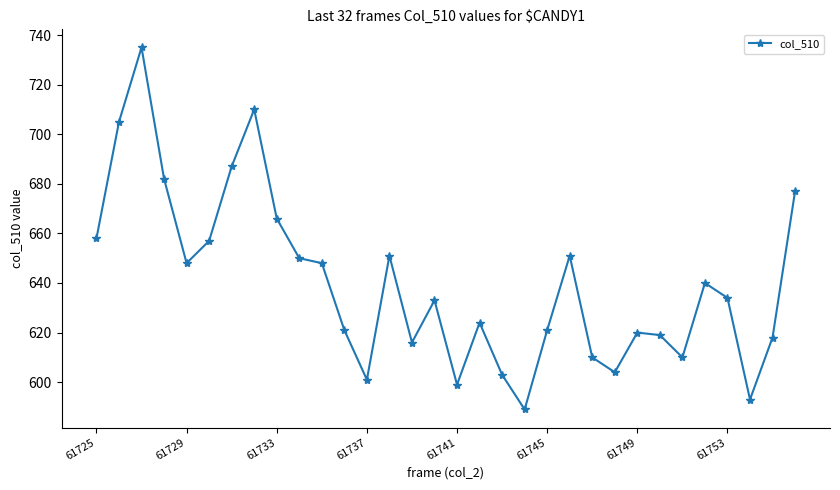

True or false: there are more than 1 points higher than both neighbors.

True